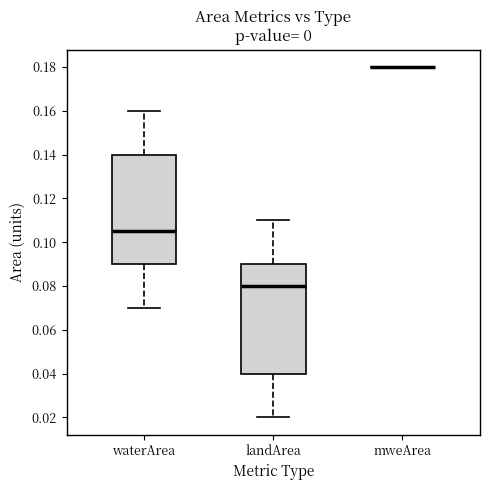

Reading left to right, transcribe this box plot: for each box, give where its median line is, the range the box spans, and where its two whiskers end, as read against the y-axis. The values are not printed on the chart, so give them approximately, as read against the axis.

waterArea: median 0.106, box 0.090 to 0.140, whiskers 0.070 to 0.160
landArea: median 0.080, box 0.040 to 0.090, whiskers 0.020 to 0.110
mweArea: box collapsed to a line at 0.180, whiskers 0.180 to 0.180